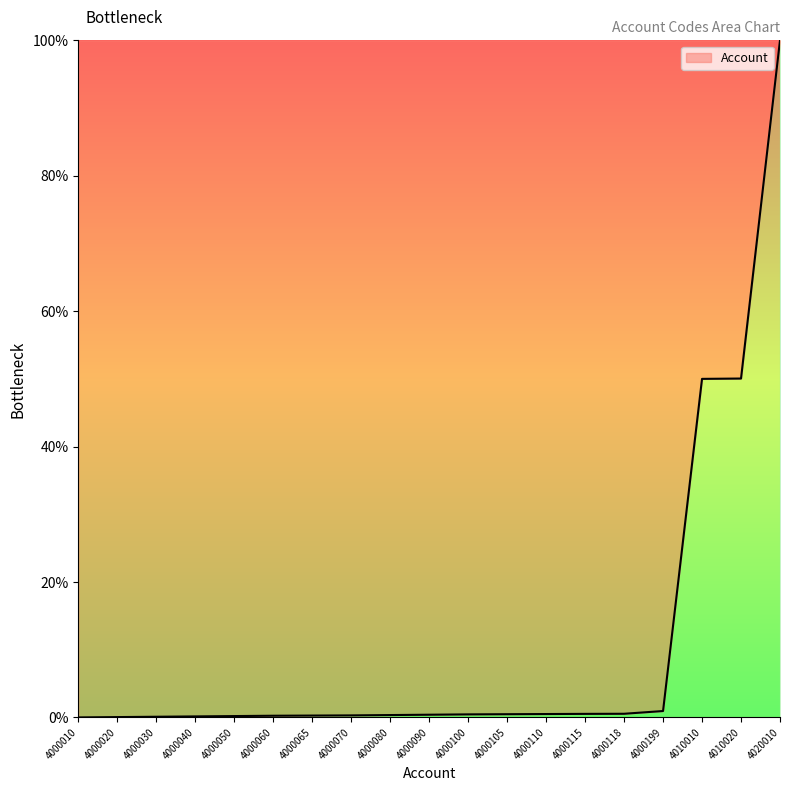

Does the chart display data point markers on the line(s)?

No